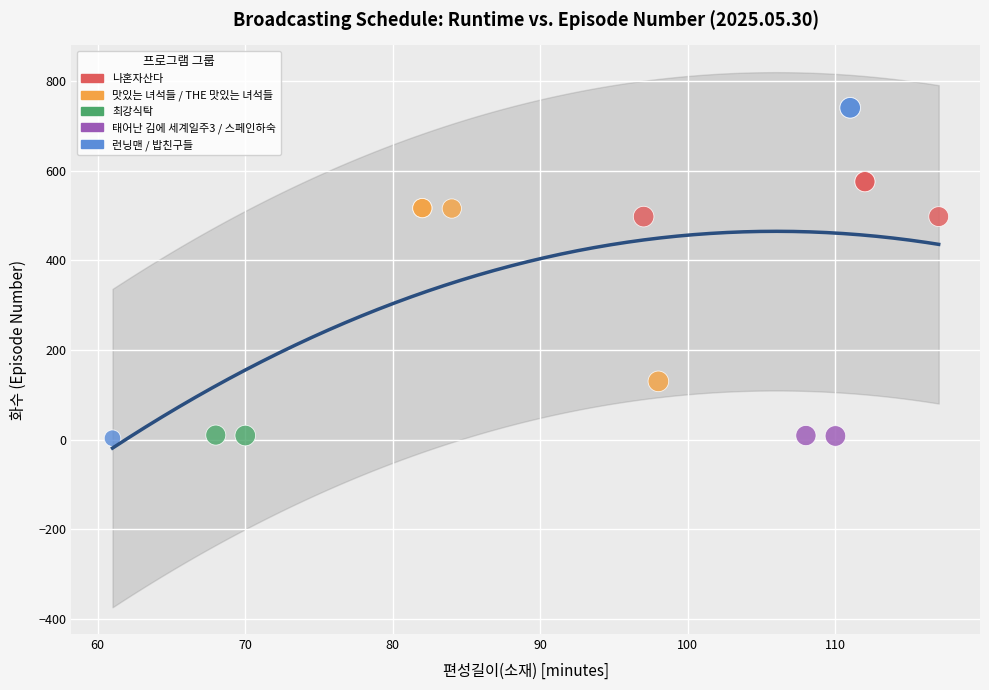

What are all the series names shown in the legend?

나혼자산다, 맛있는 녀석들 / THE 맛있는 녀석들, 최강식탁, 태어난 김에 세계일주3 / 스페인하숙, 런닝맨 / 밥친구들